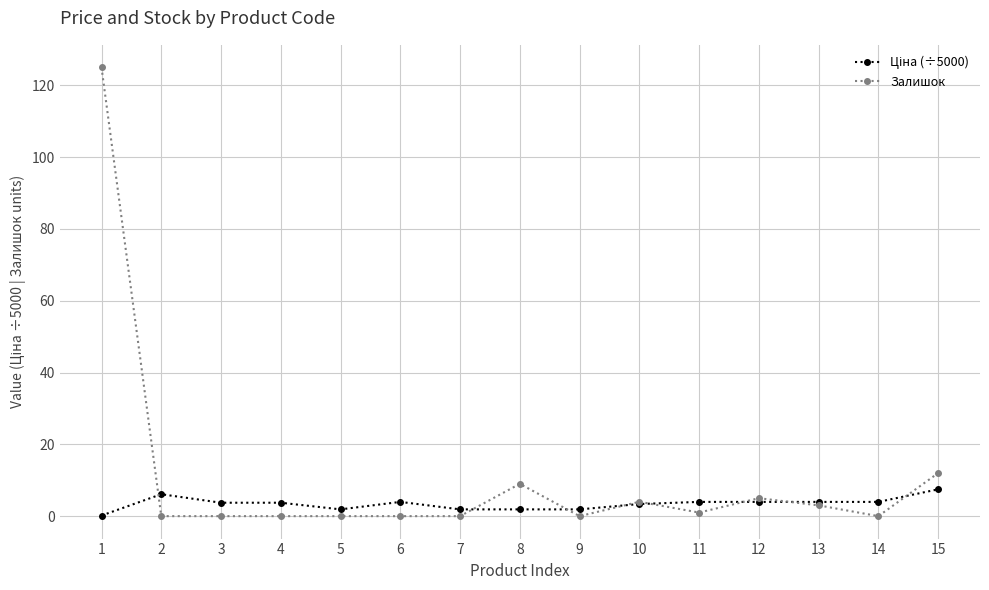

At which category does the chart reach its peak across all series?

1